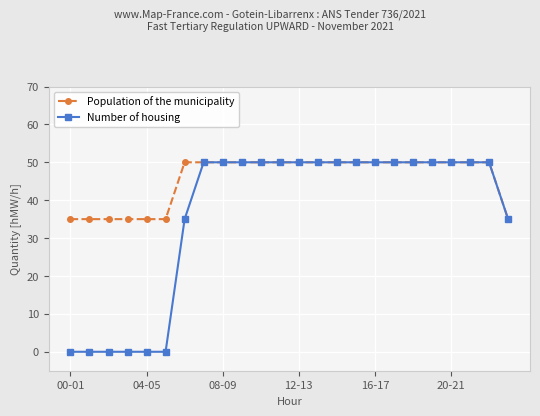

What is the greatest value displayed?

50